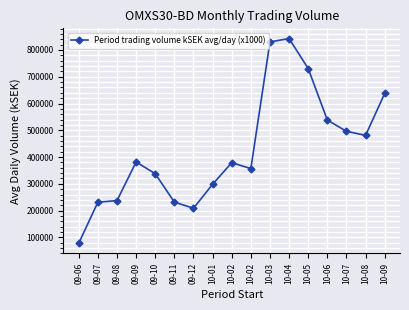

Does the chart have visible grid lines?

Yes